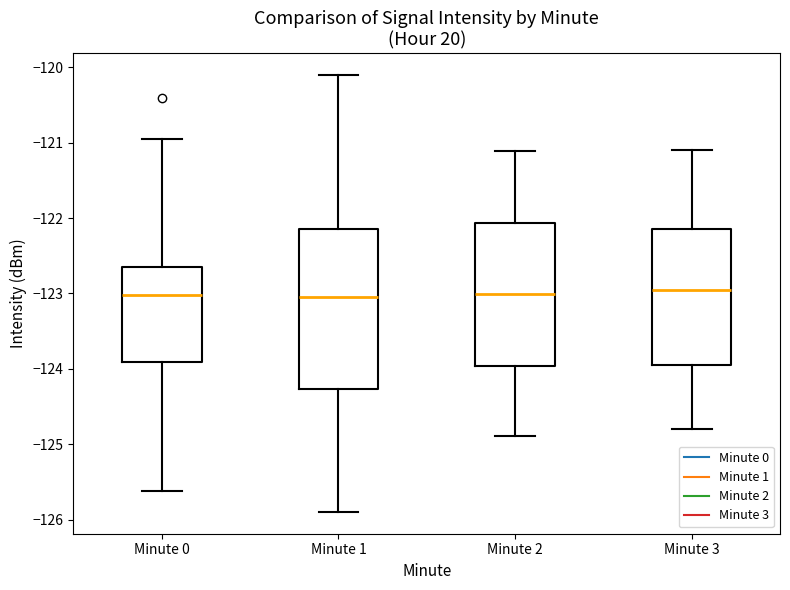

Where does the upper whisker of the box for Minute 1 end on the y-axis? The values are not printed on the chart, so give them approximately, as read against the axis.

-120.1